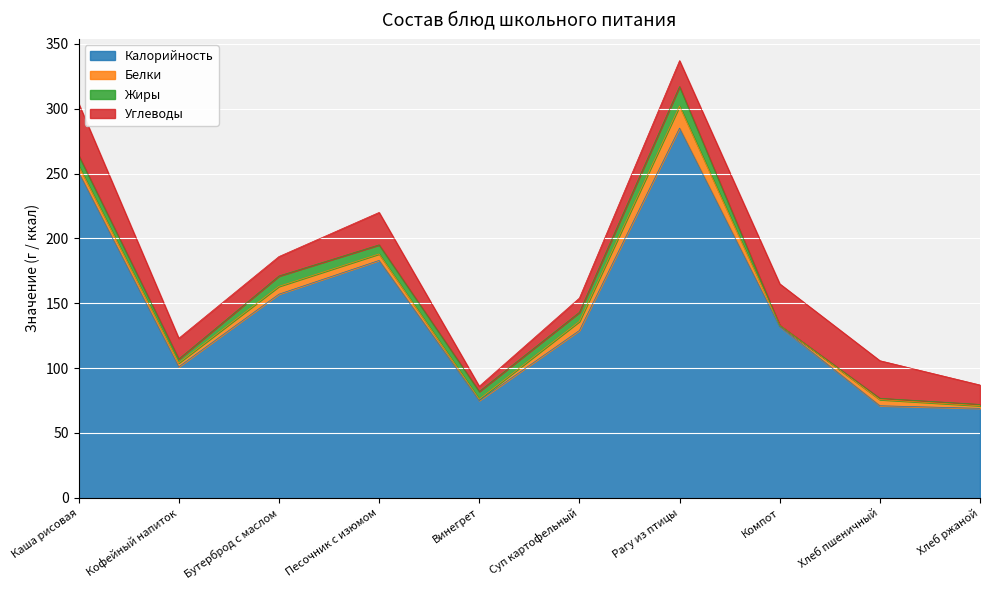

Which series has the widest spread of values?

Калорийность